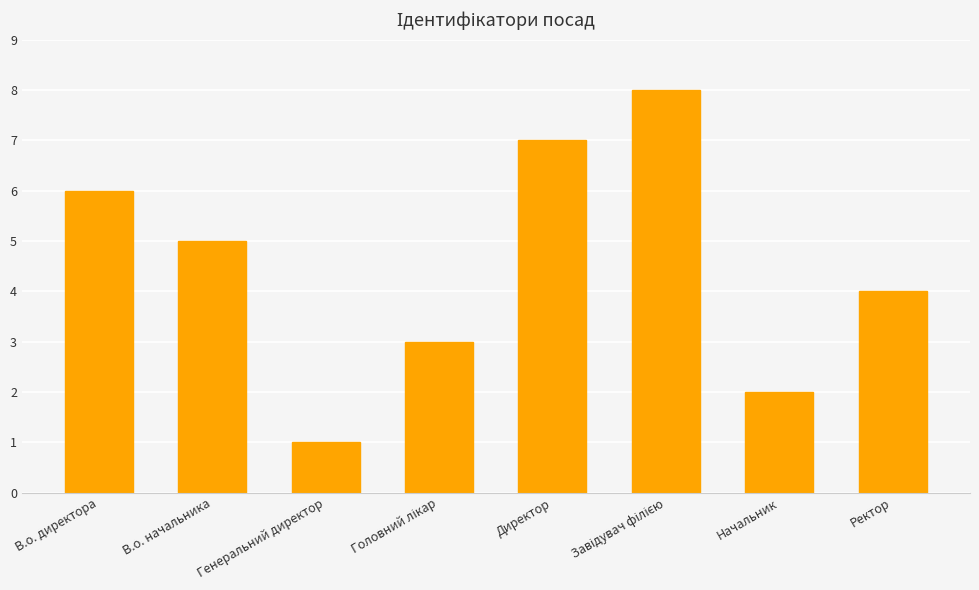

The value at В.о. директора is 6. True or false?

True